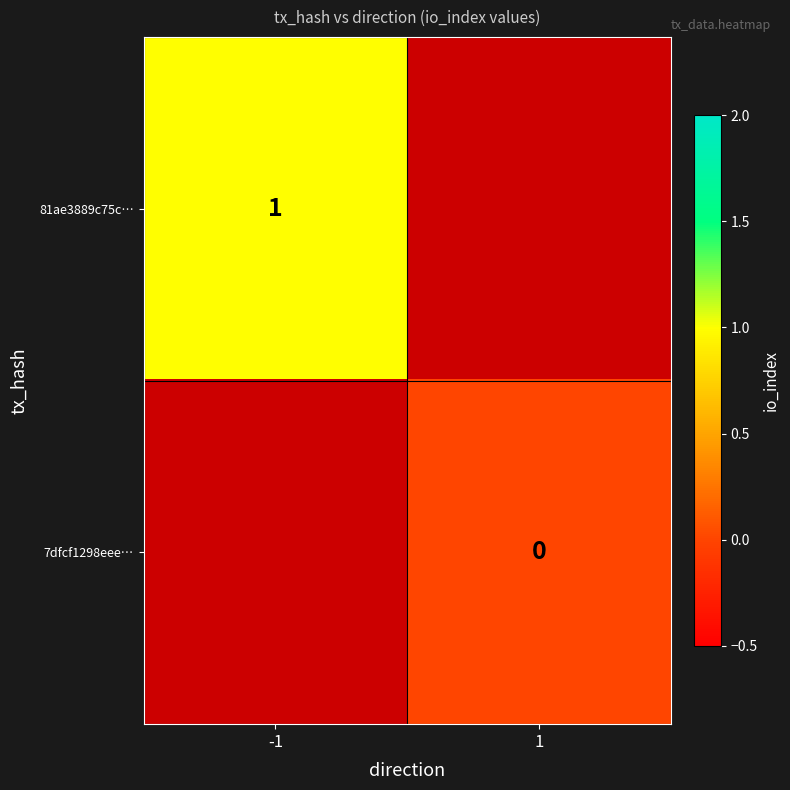

Is it true that 81ae3889c75c… equals 1 at -1?

True